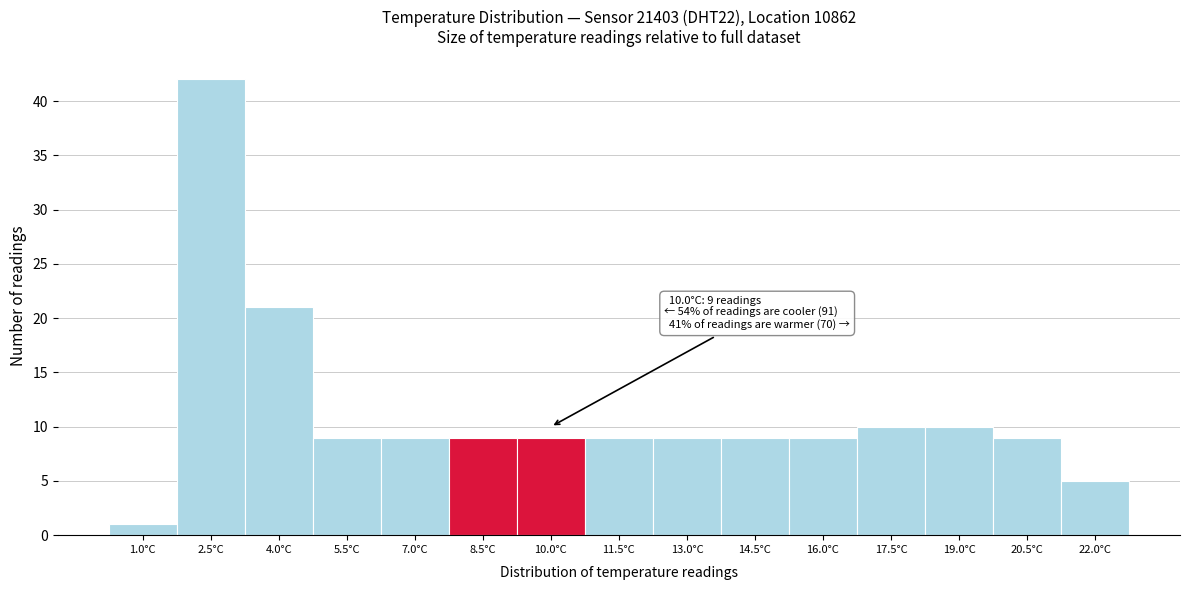

Reading left to right, extract all data points from this chart.

1	42	21	9	9	9	9	9	9	9	9	10	10	9	5